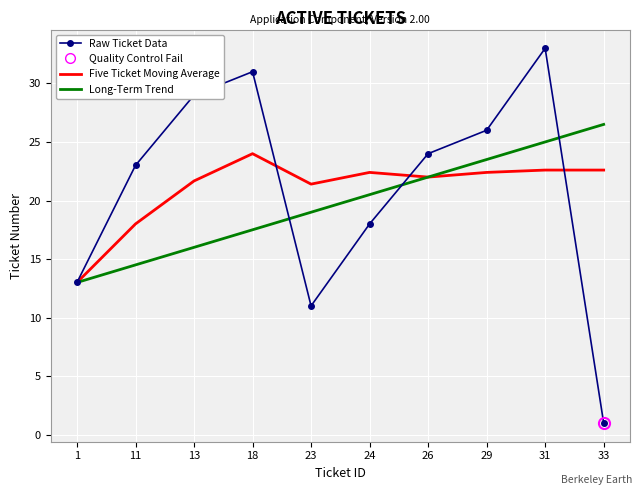

What is the difference between the maximum and minimum values in the Five Ticket Moving Average series?

11.0